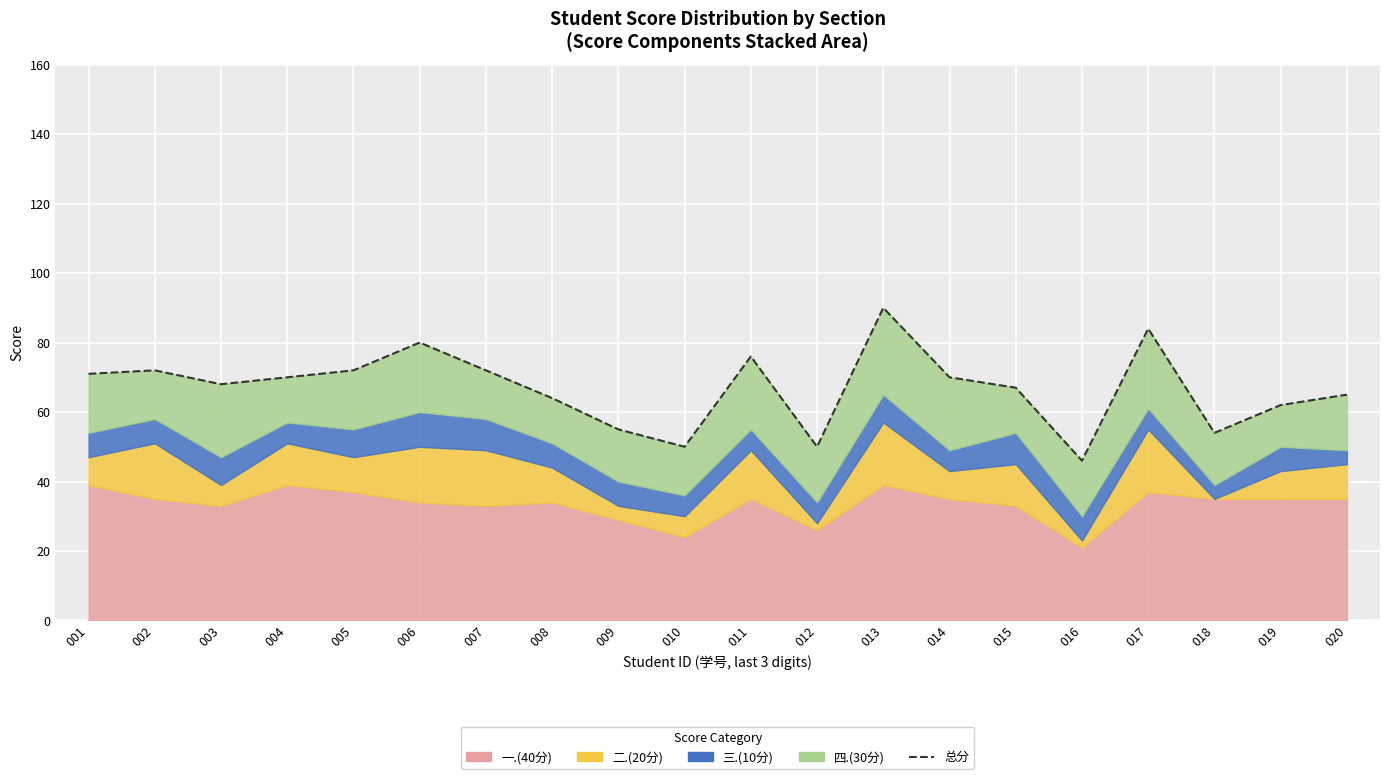

Between 002 and 011, which is larger?

011